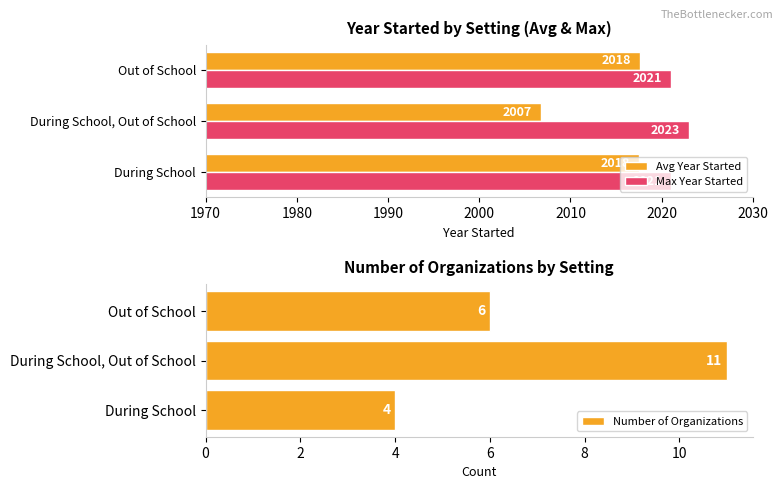

What is the value of the Max Year Started bar at the 1st from the left?

2021.0